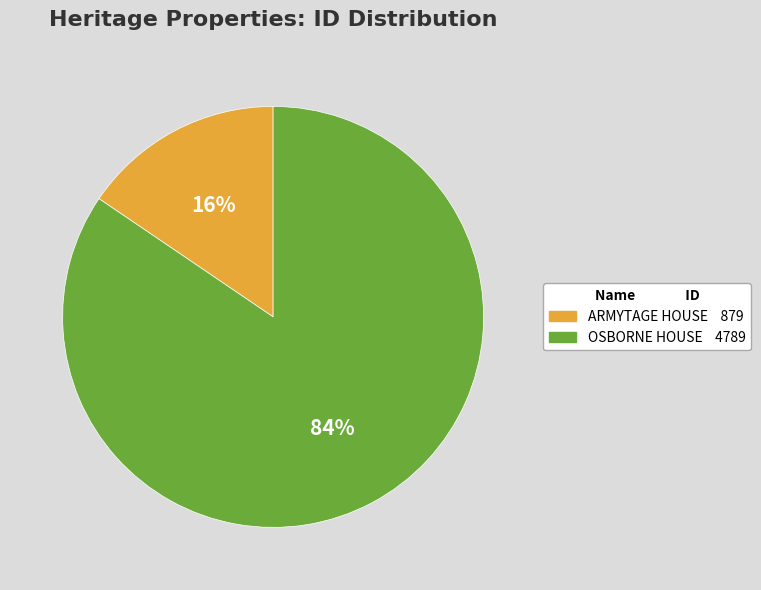

Count the number of slices in the pie.

2